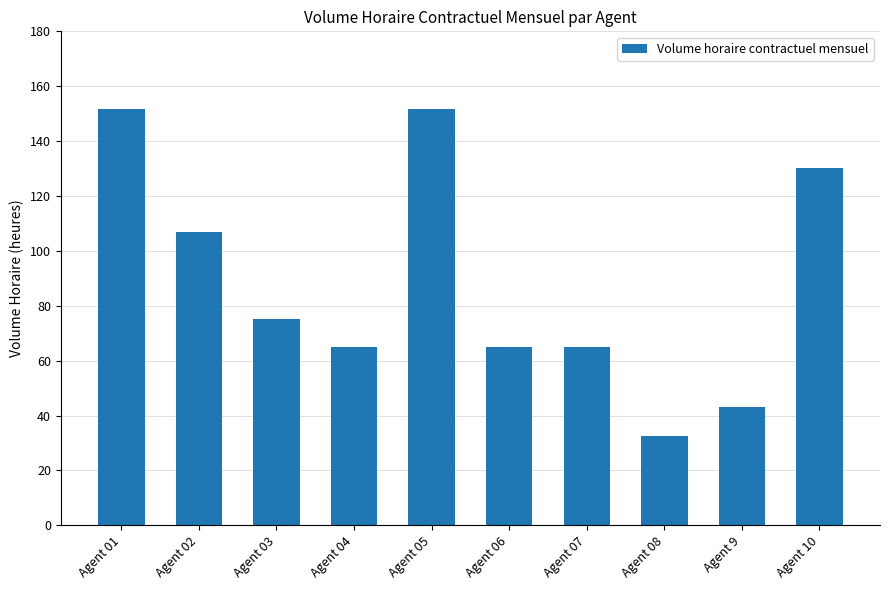

Reading left to right, list all the values displayed in this chart.

151.7	107.0	75.0	65.0	151.7	65.0	65.0	32.5	43.0	130.0